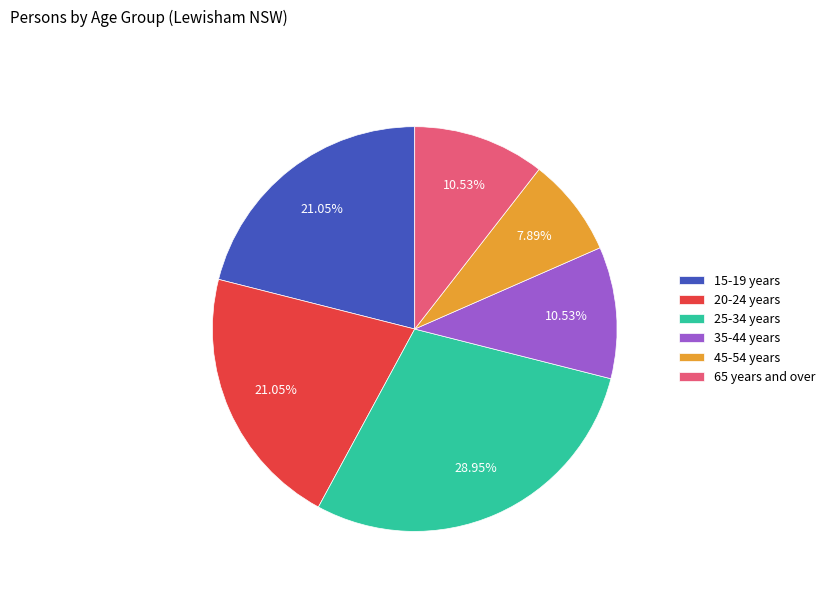

The 65 years and over slice represents 11% of the pie. True or false?

True